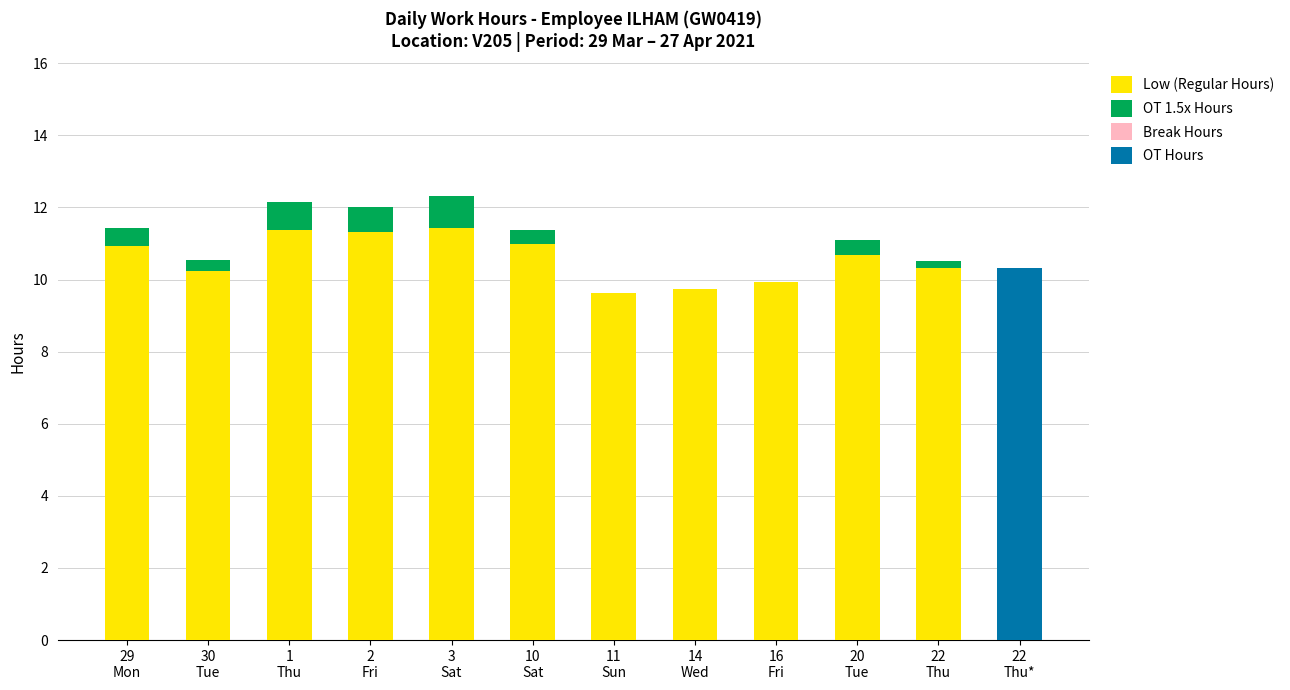

What is the highest value of the Low (Regular Hours) series?

11.4